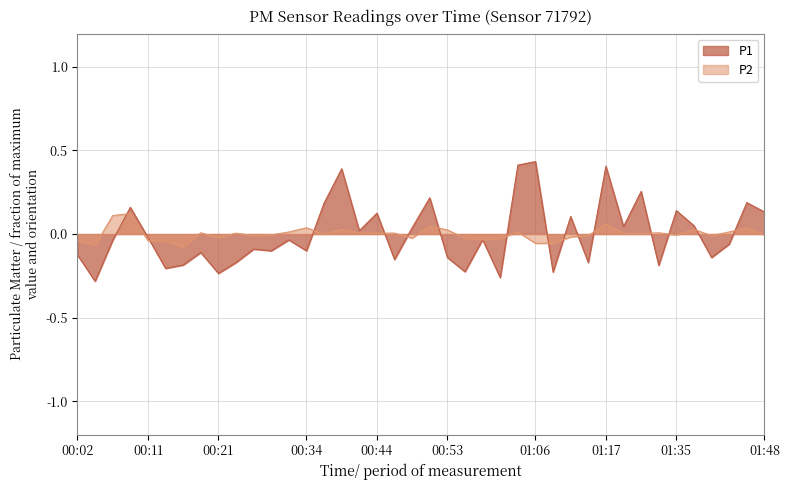

Is the value of P2 at 00:09 greater than the value of P1 at 01:45?

No